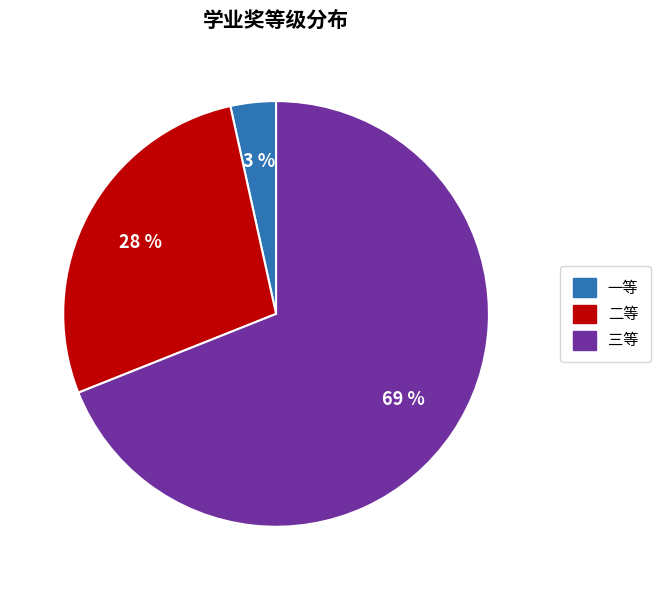

To the nearest percent, what is the difference between the largest and smallest slice percentages?

66%